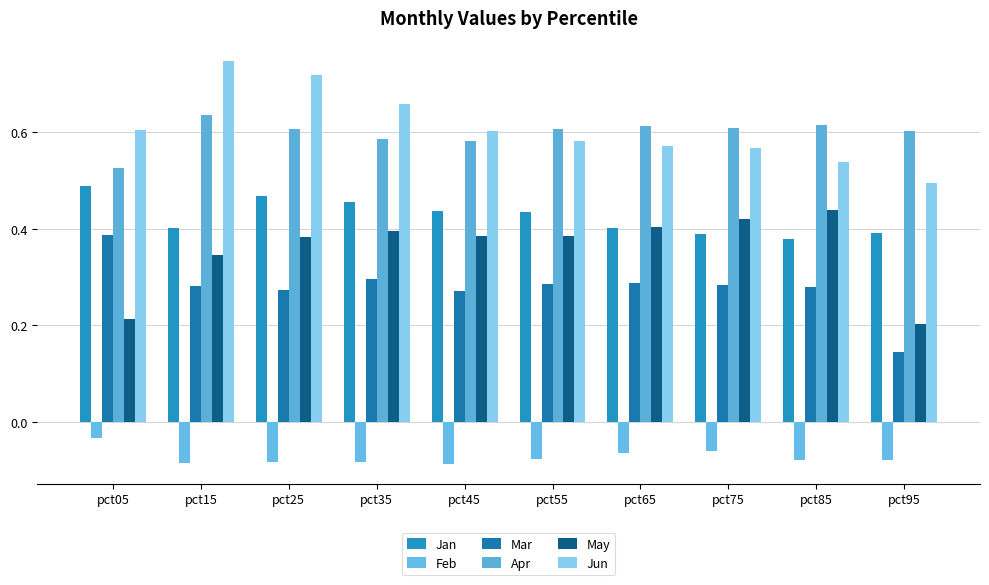

What is the difference between the highest and lowest values at pct15?

0.8